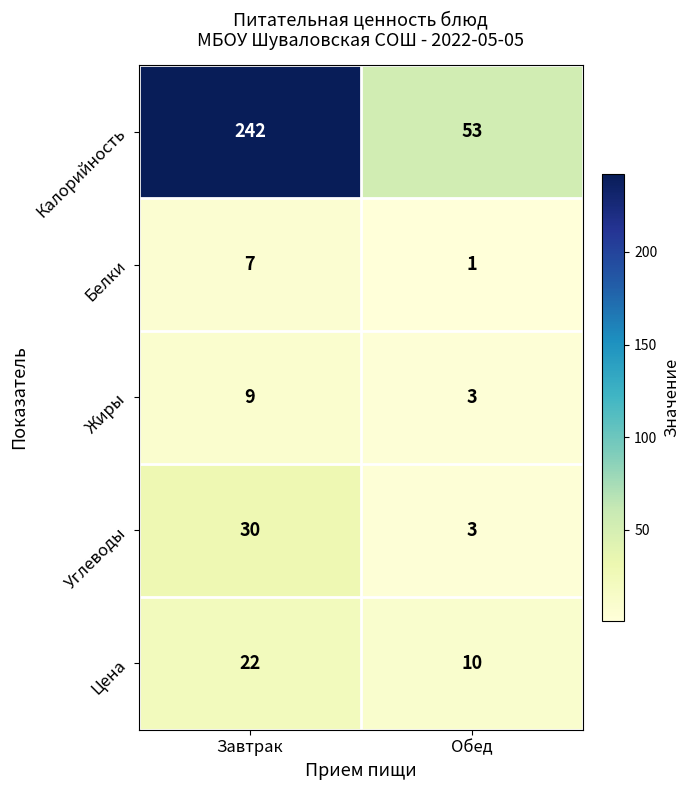

Which label corresponds to the largest value in the chart?

Завтрак